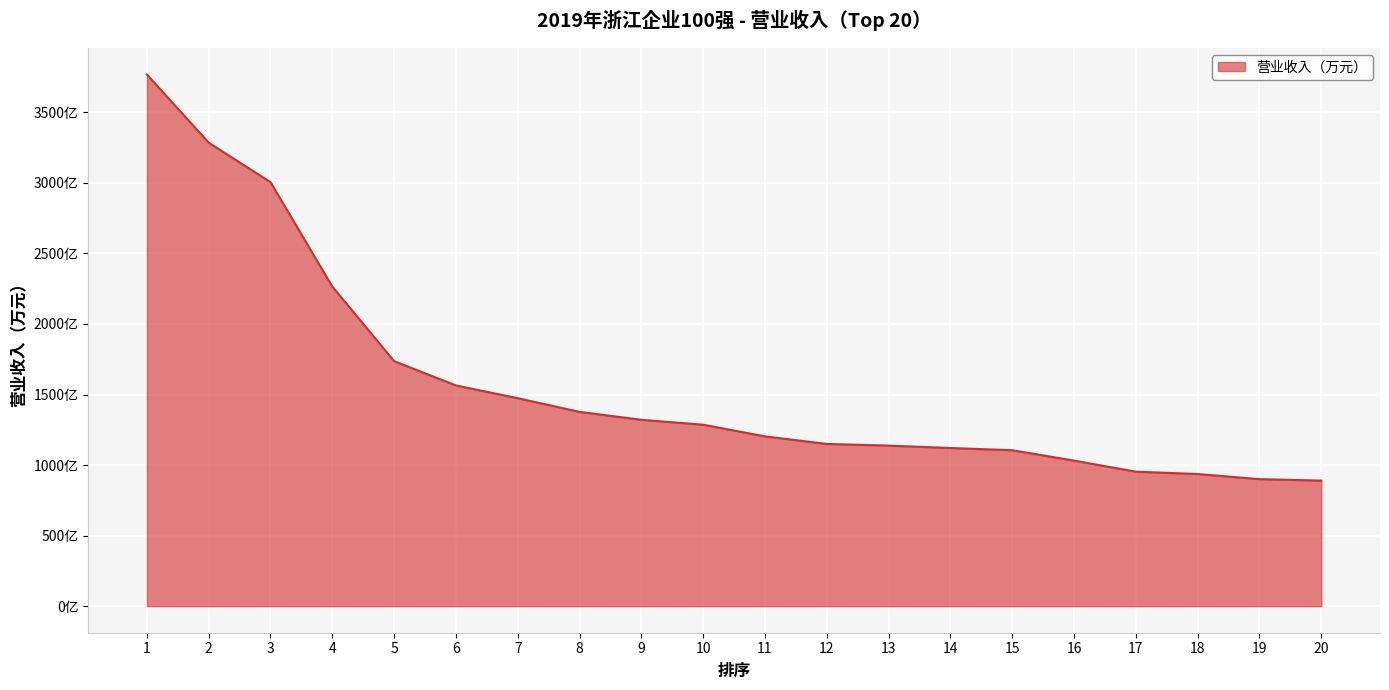

Rank the categories by value from lowest to highest.

20, 19, 18, 17, 16, 15, 14, 13, 12, 11, 10, 9, 8, 7, 6, 5, 4, 3, 2, 1